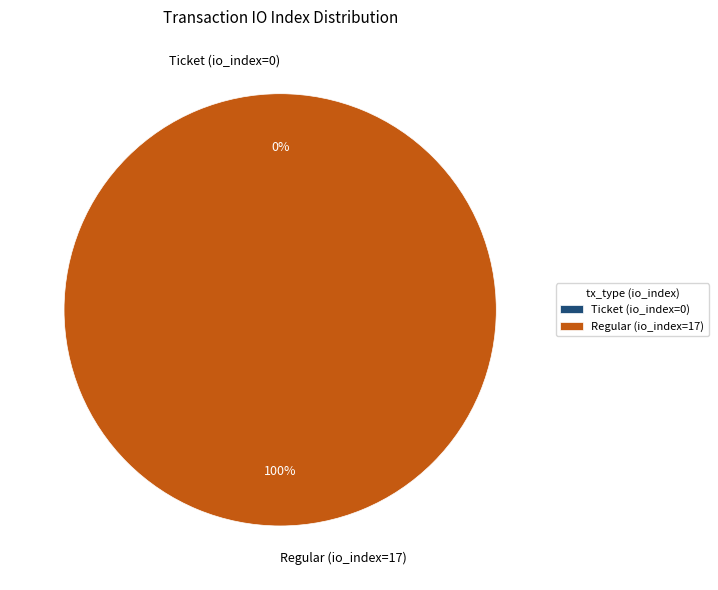

To the nearest percent, what is the difference between the largest and smallest slice percentages?

100%